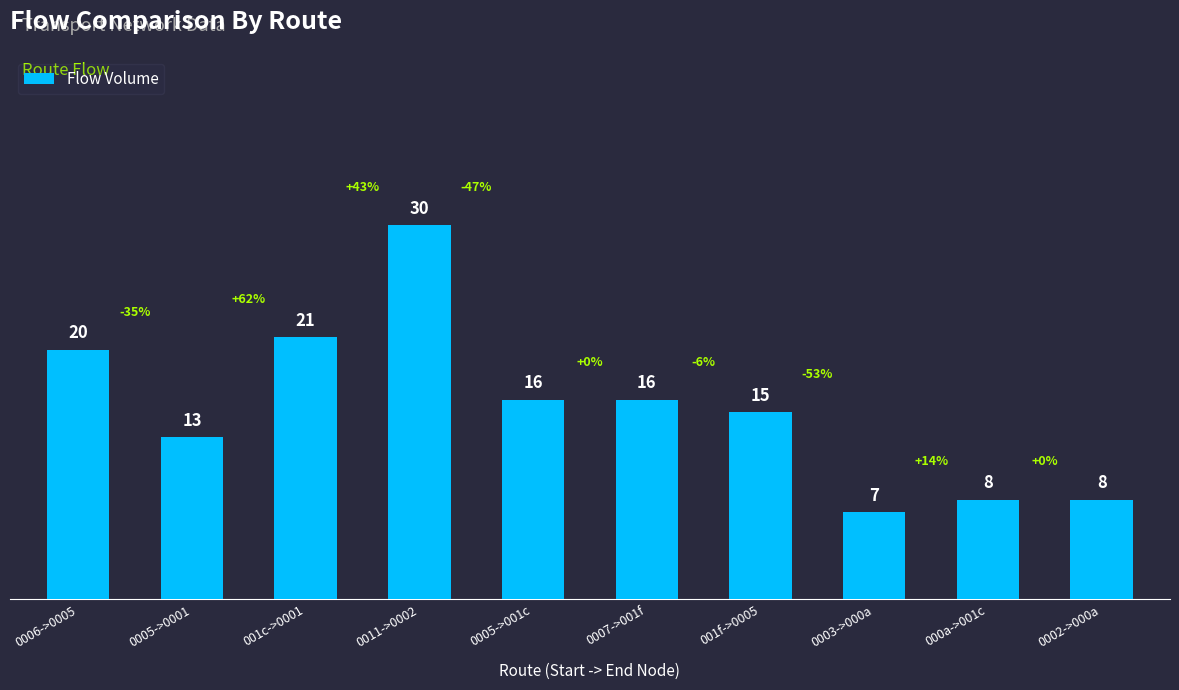

Reading left to right, transcribe all the data shown in this chart.

20	13	21	30	16	16	15	7	8	8